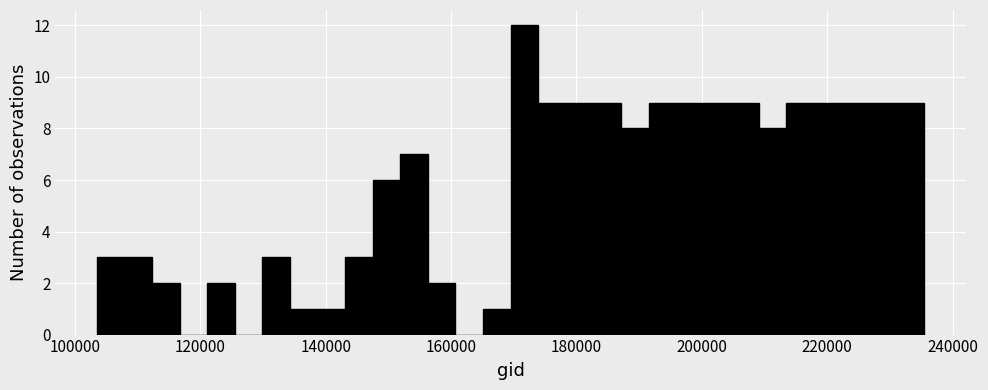

Read against the x-axis, roughly where is the centre of the tallest bar?

172000